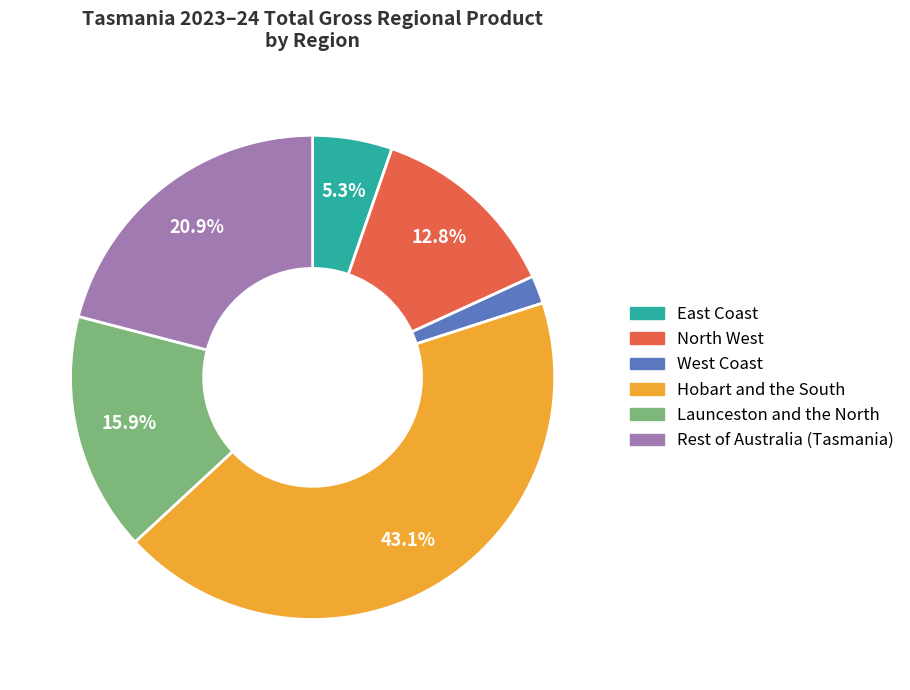

How many slices are in this pie chart?

6